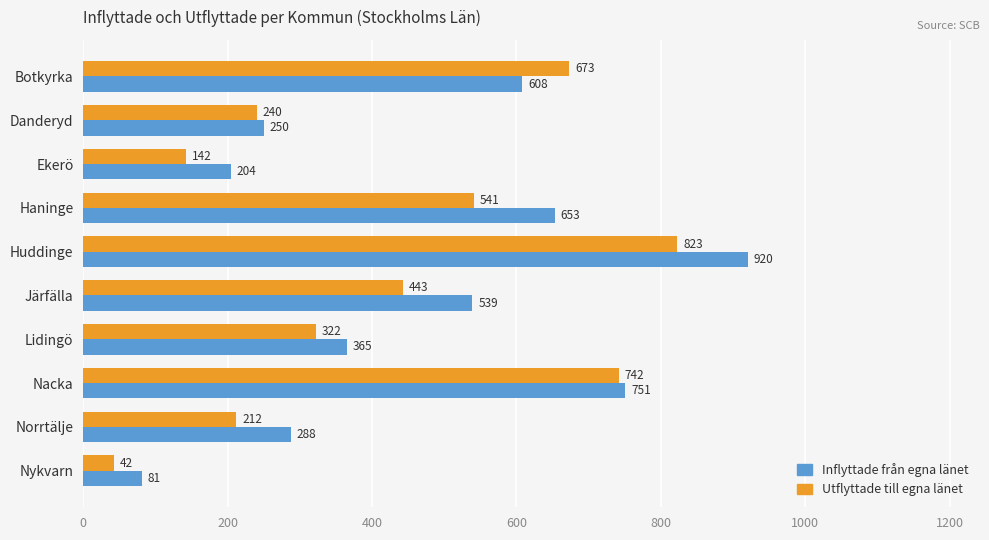

What is the difference between the highest and lowest values at Botkyrka?

65